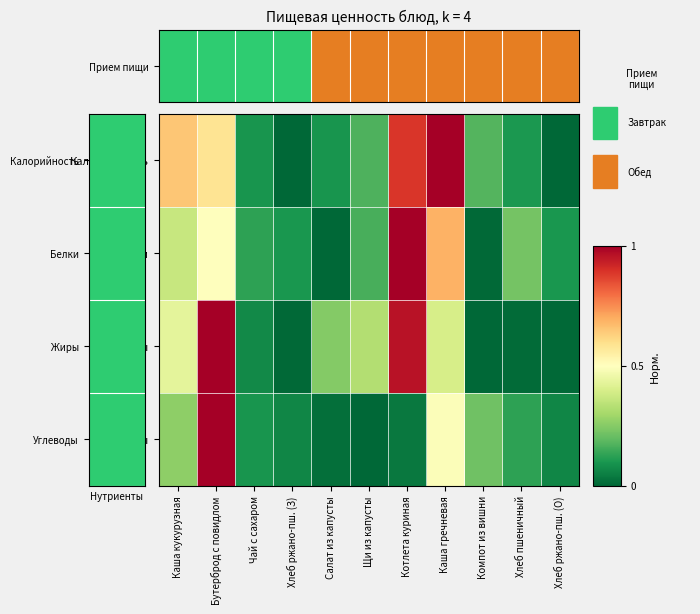

List the series in order of their peak value, lowest first.

Белки, Жиры, Углеводы, Калорийность